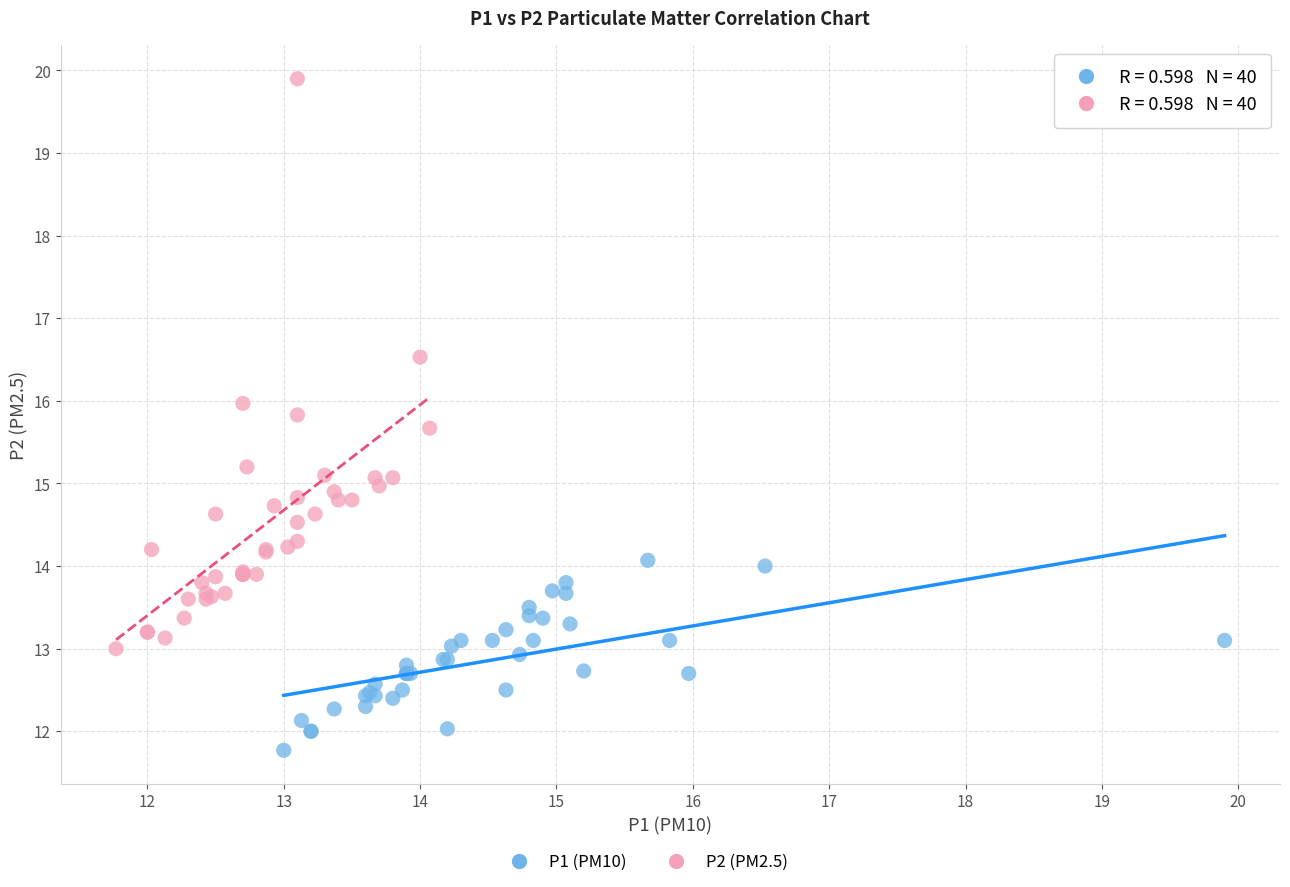

Which series reaches the maximum Y coordinate?

P2 (PM2.5)